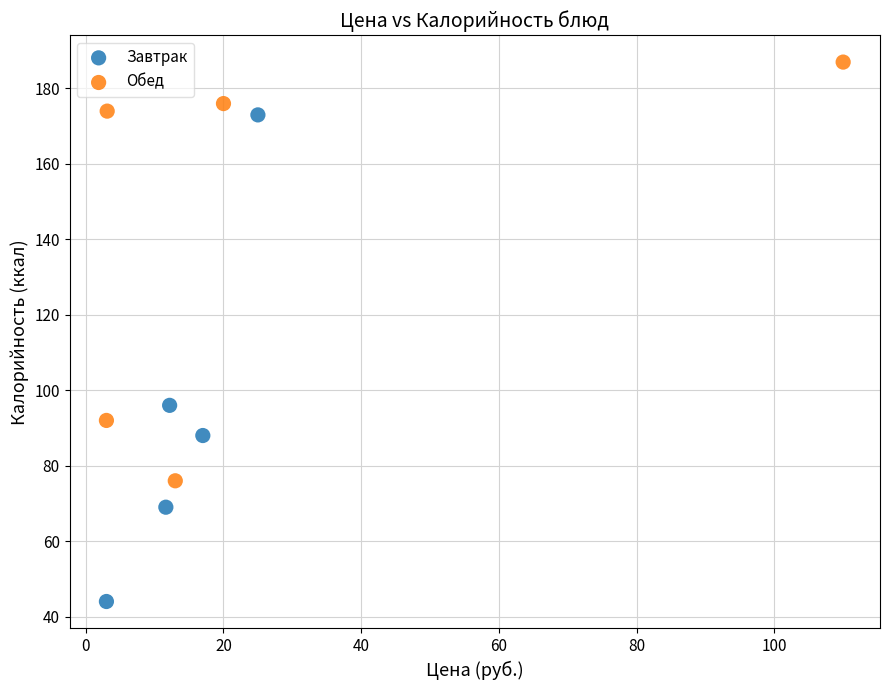

What are all the series names shown in the legend?

Завтрак, Обед